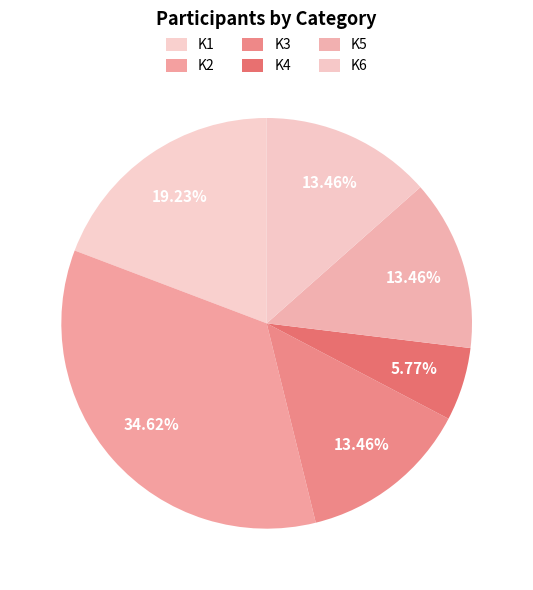

Is it true that K1 is 19% of the pie?

True